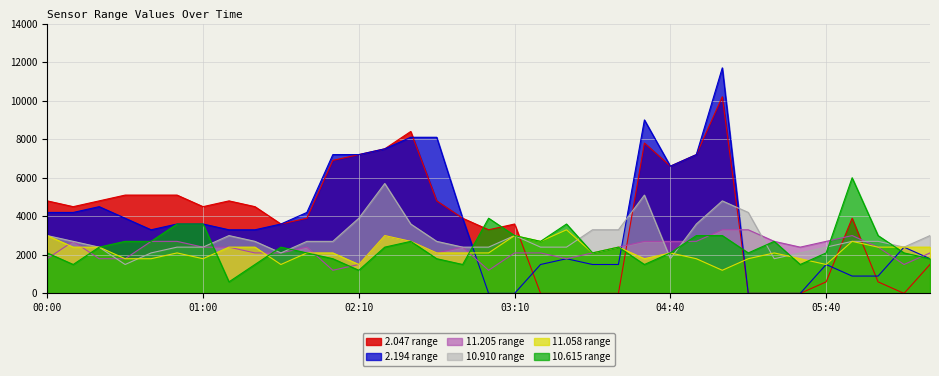

What is the total value across all series at 2018/09/09 05:20?

9300.0